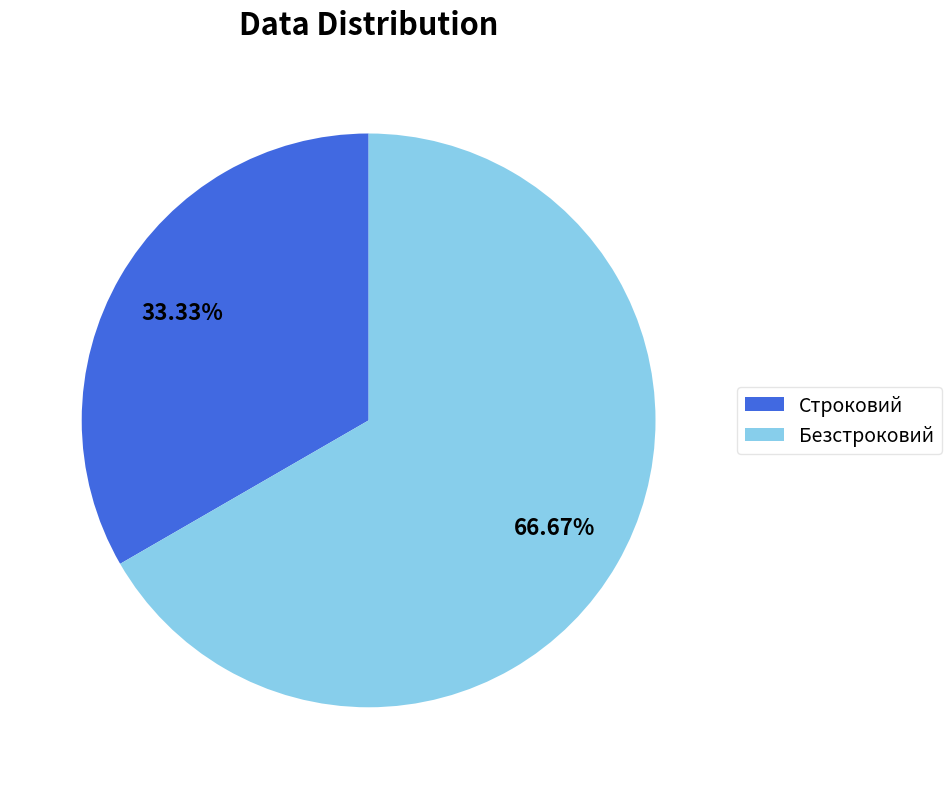

Rank the categories by value from lowest to highest.

Строковий, Безстроковий